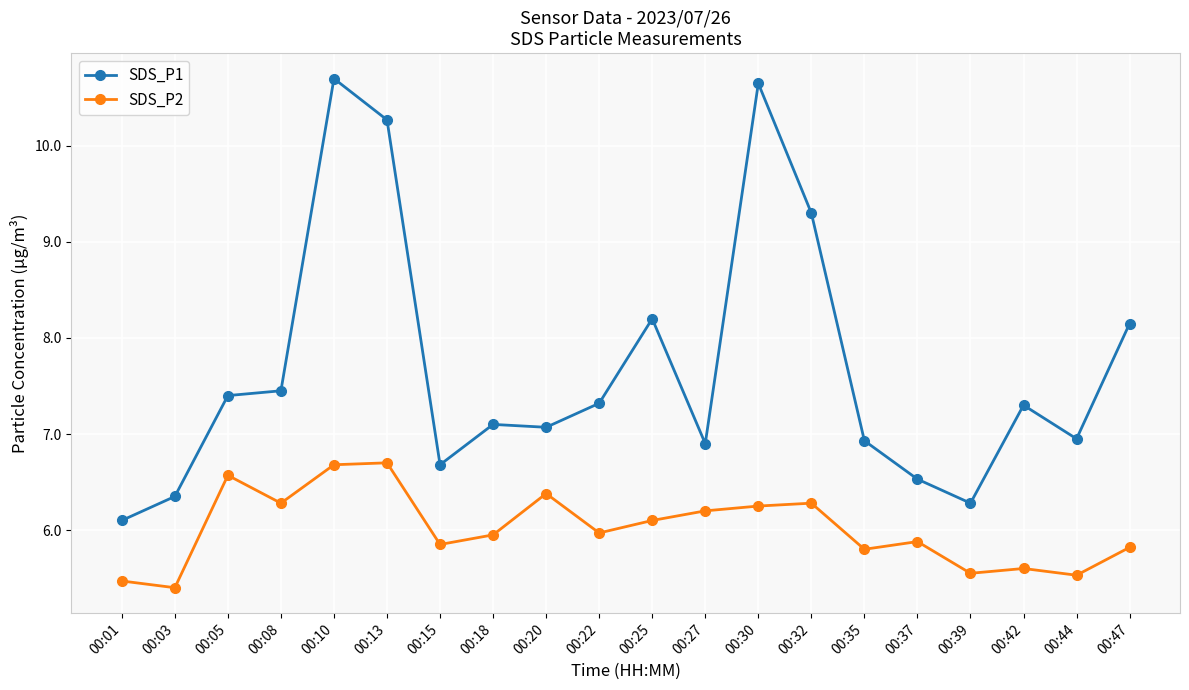

Is it true that SDS_P2 equals 2.4 at 00:05?

False